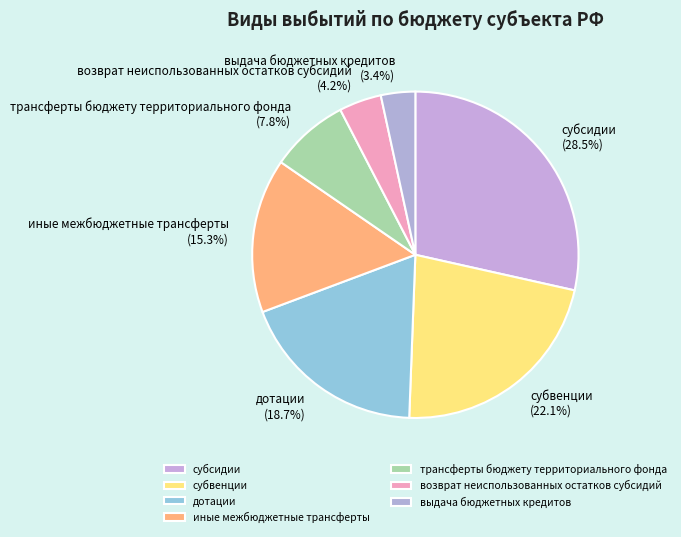

To the nearest percent, what portion does трансферты бюджету территориального фонда represent?

8%